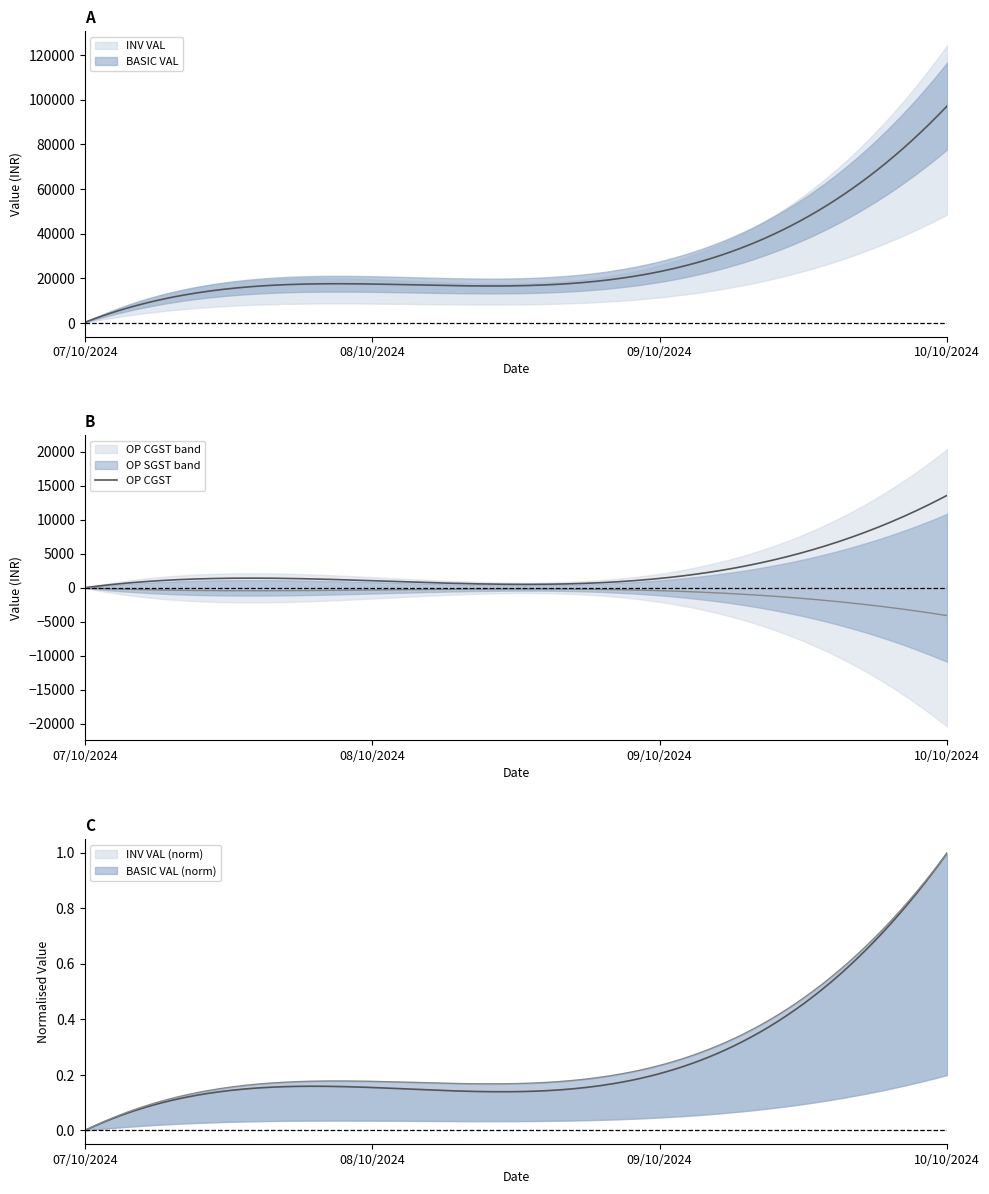

The OP SGST series shows 3977.4 at 10/10/2024. True or false?

False